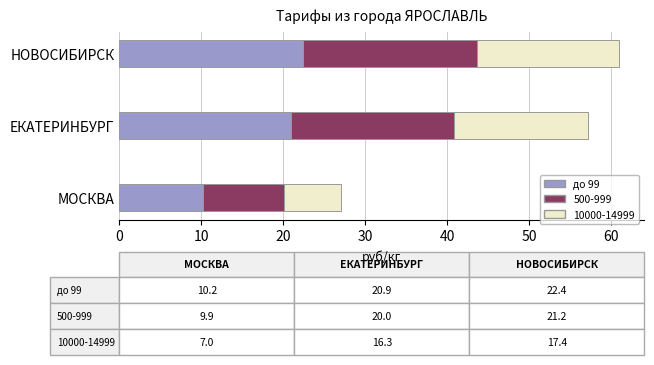

The до 99 series shows 10.2 at МОСКВА. True or false?

True